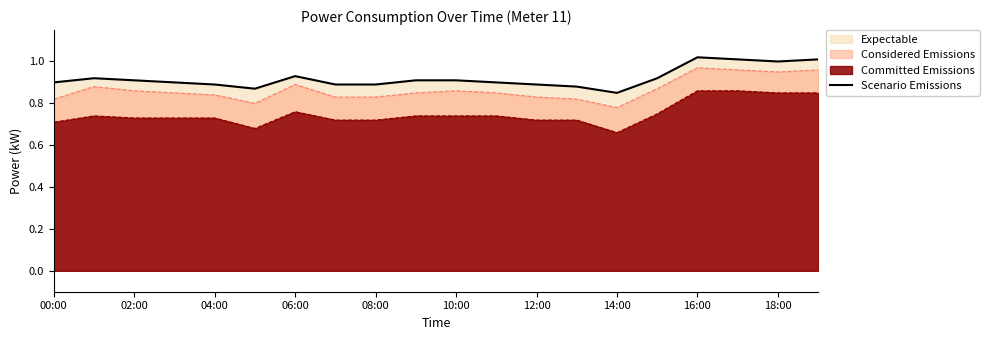

Between 17 and 00:00, which is larger?

17